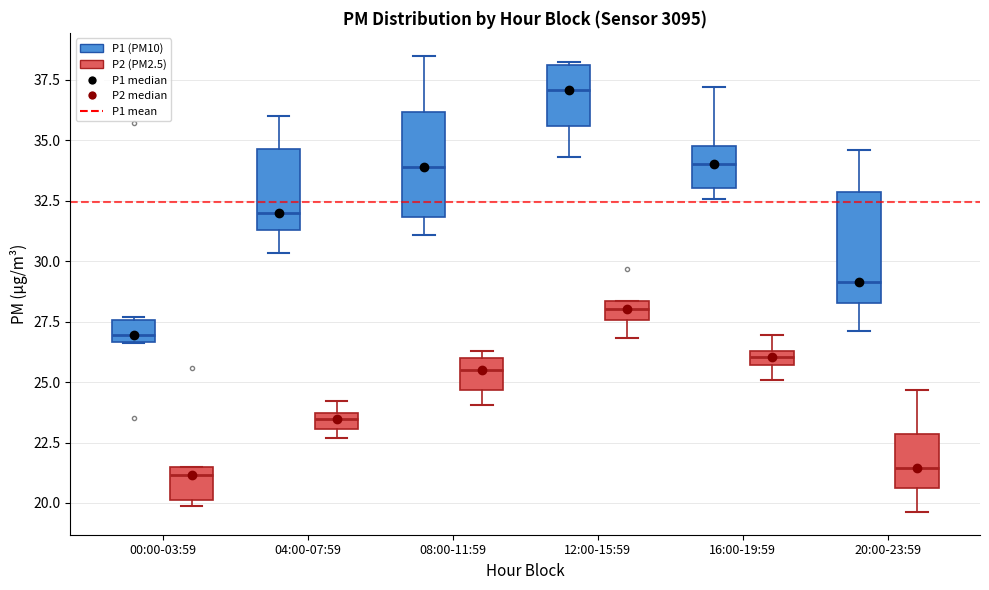

Which box has the highest median line?

12:00-15:59 (P1 (PM10))